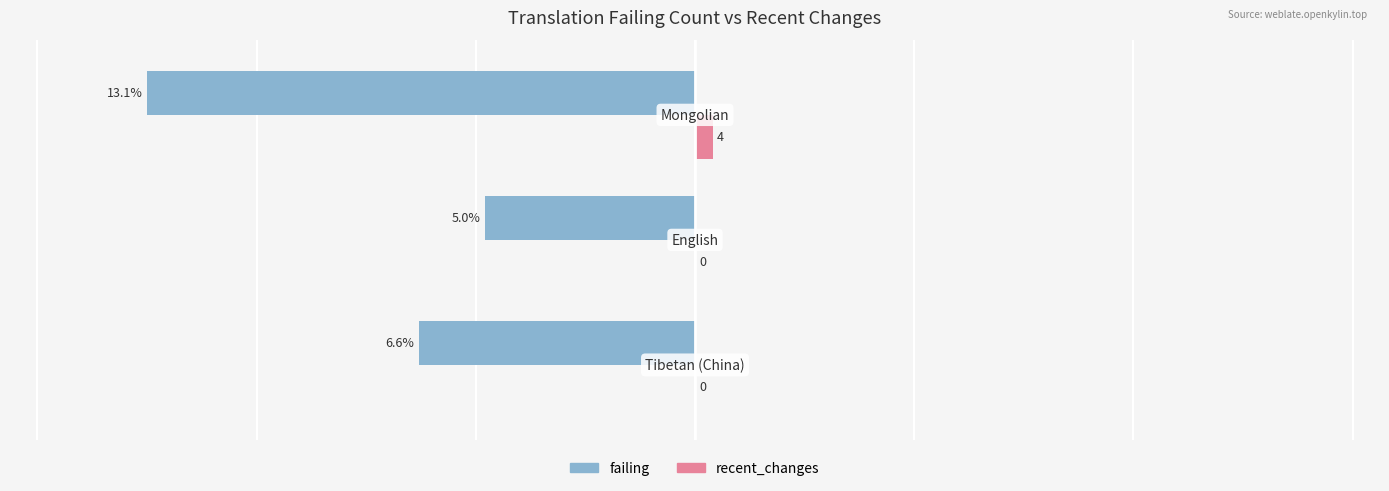

What are all the series names shown in the legend?

failing, recent_changes